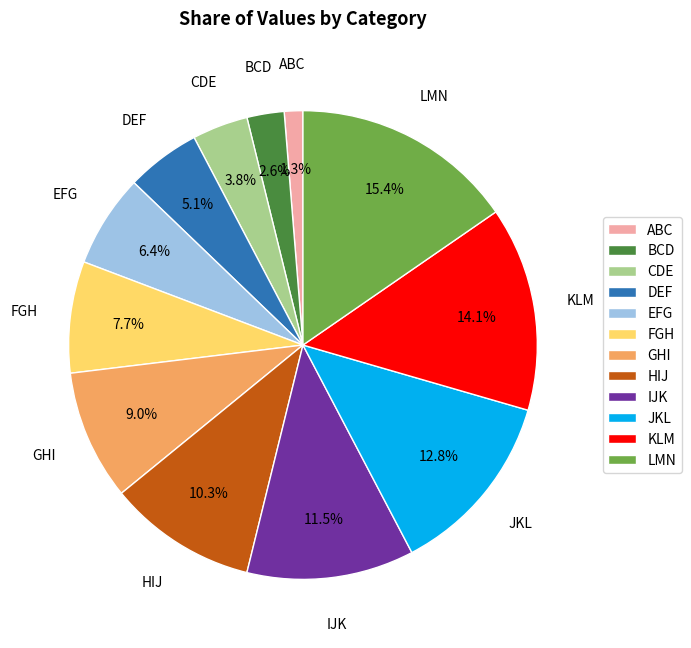

Which slice is the largest?

LMN